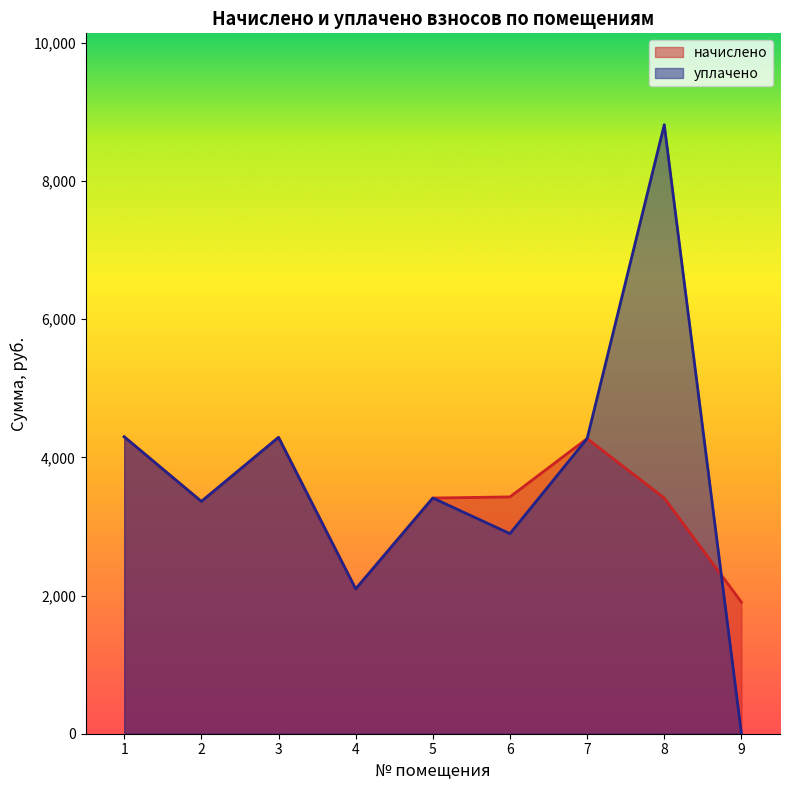

The уплачено series shows 2094.8 at 4. True or false?

True